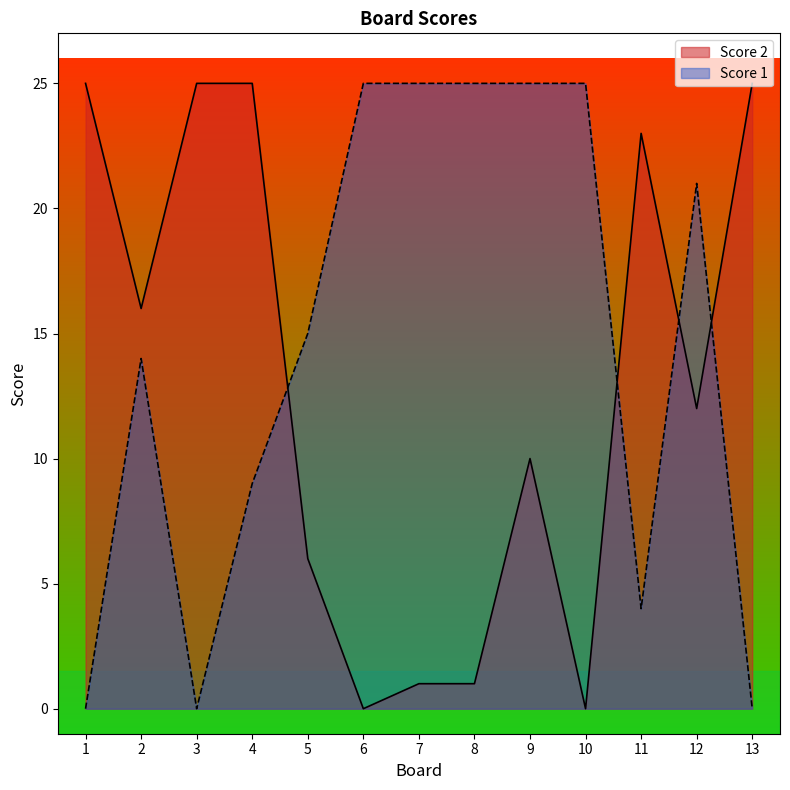

How many data points in Score 1 are less than 15?

6